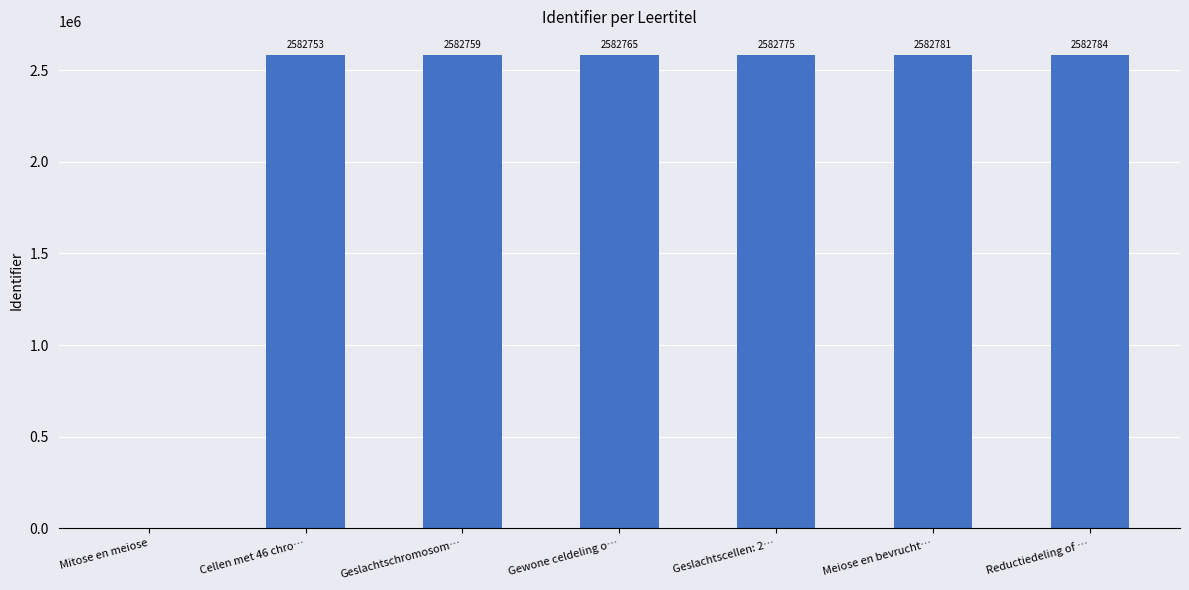

What value does the data have at Geslachtschromosom…?

2582759